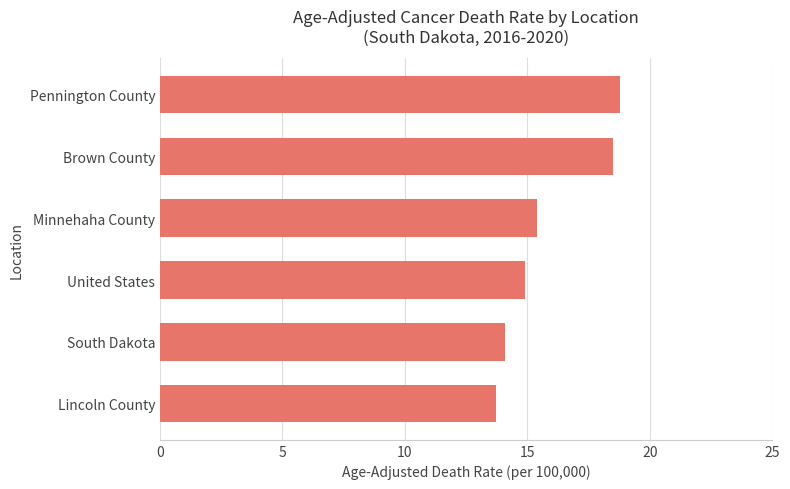

The value at Minnehaha County is 10.5. True or false?

False